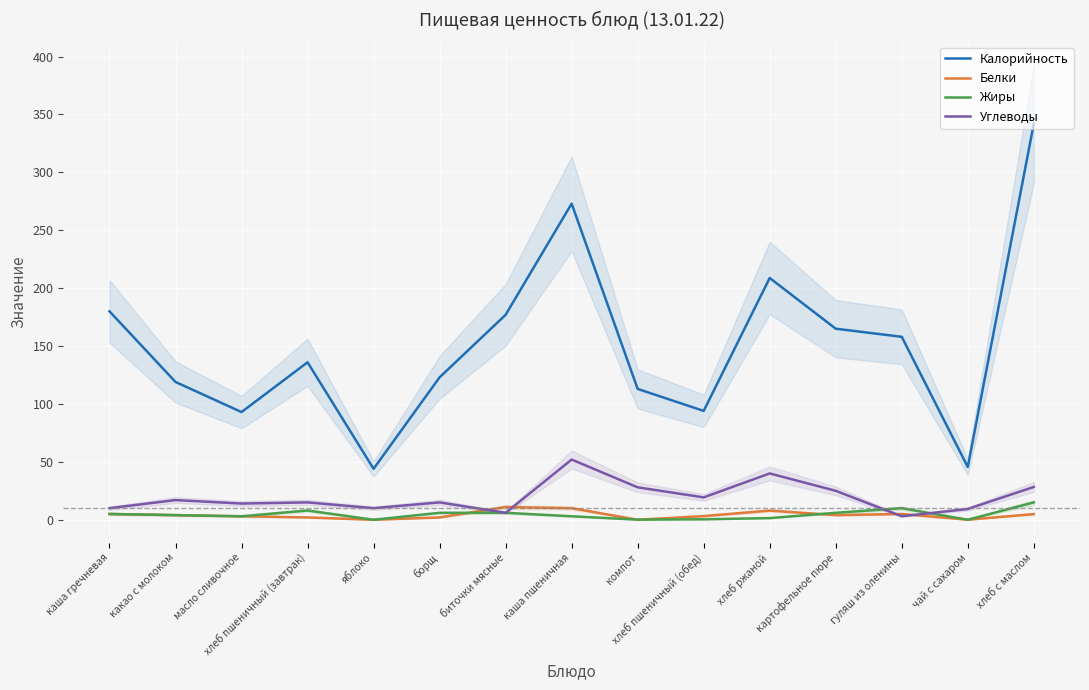

At which label does Жиры reach its peak?

хлеб с маслом